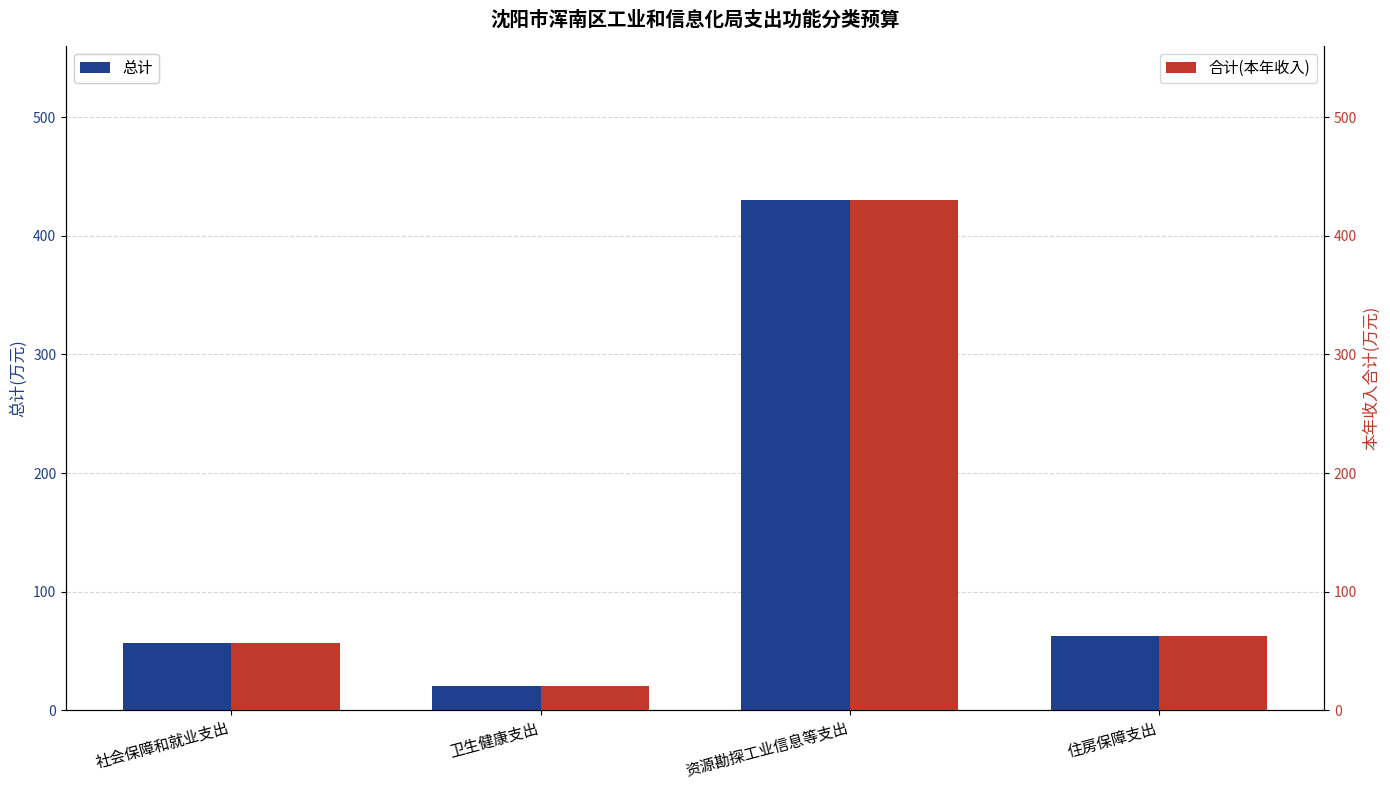

What value does the 合计(本年收入) series have at 社会保障和就业支出?

57.1